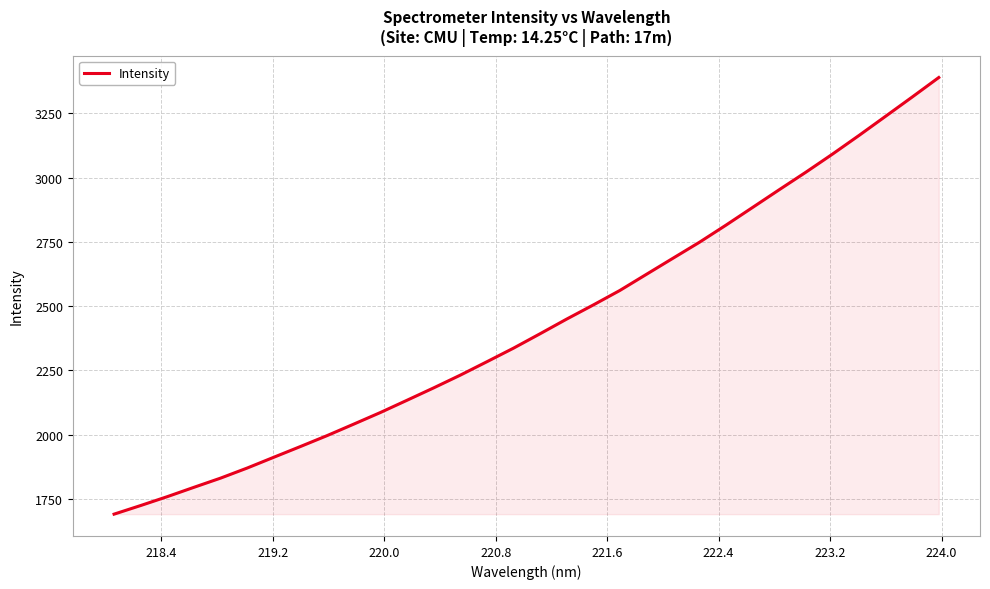

What is the maximum value shown in the chart?

3389.3